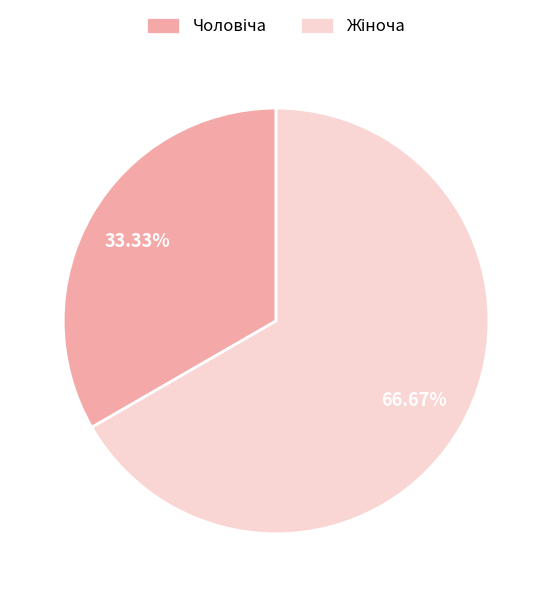

To the nearest percent, what is the average slice percentage?

50%